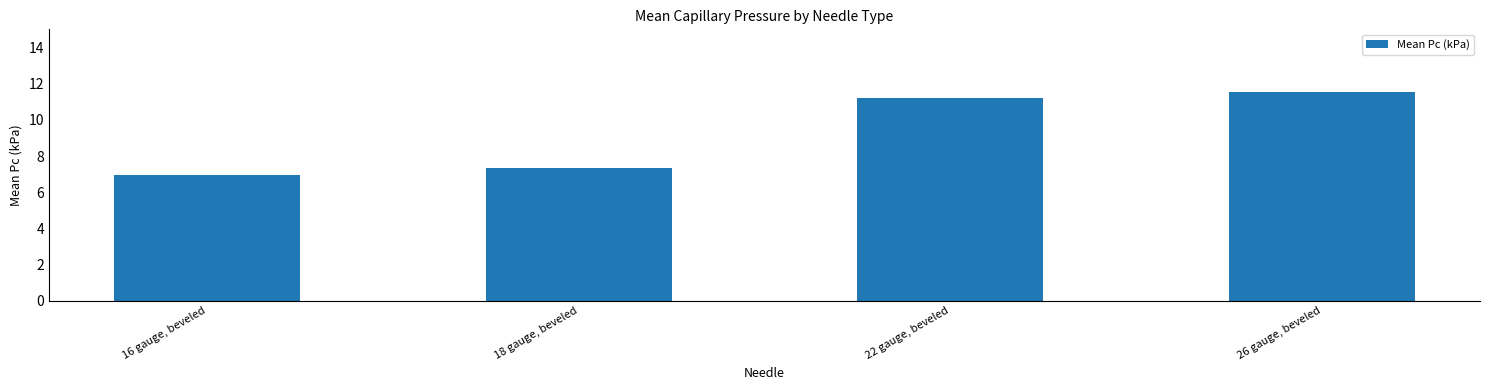

What is the difference between the values at 22 gauge, beveled and 26 gauge, beveled?

0.3